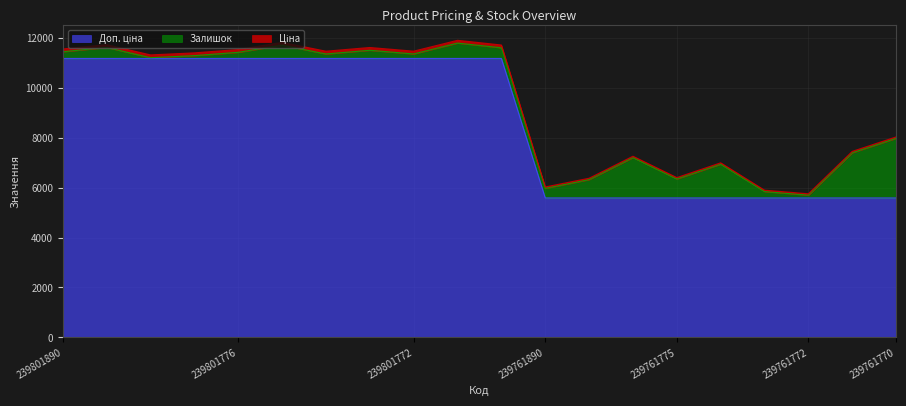

How many lines are shown in the chart?

3